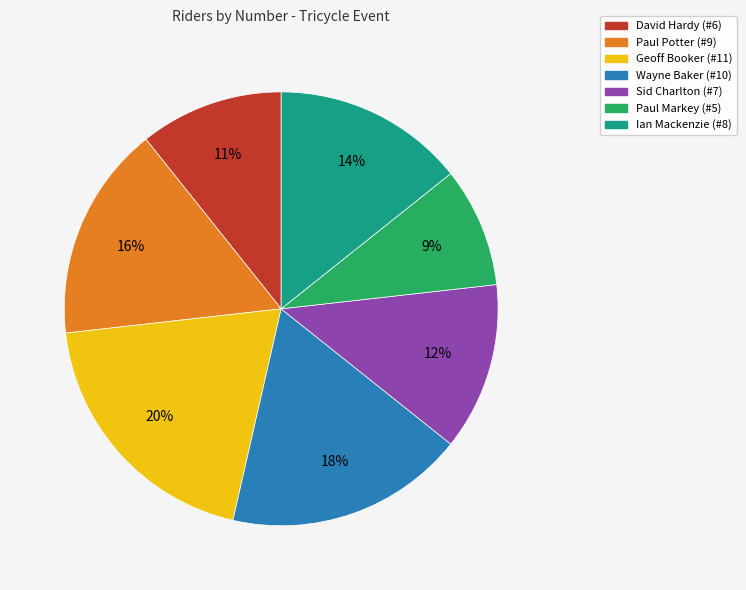

What is the smallest slice in the pie chart?

Paul Markey